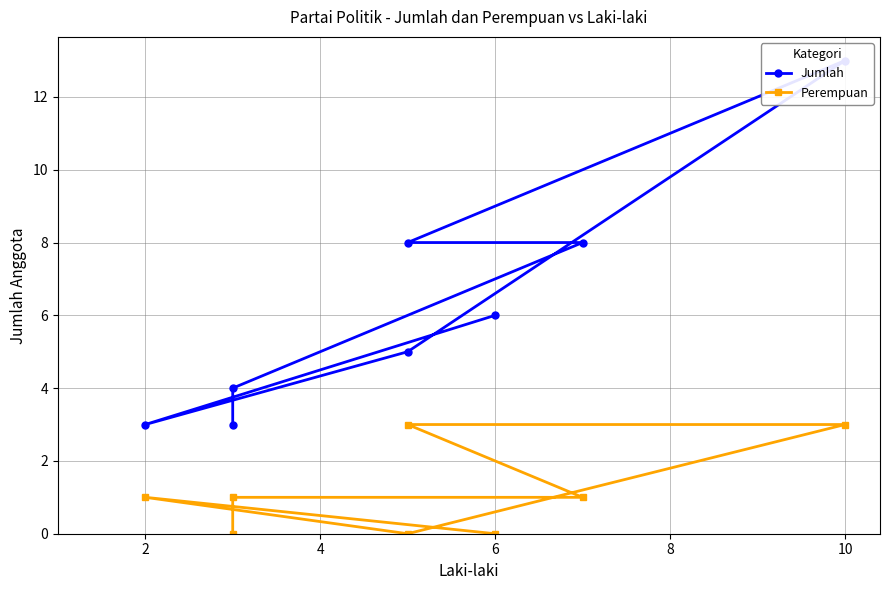

Is it true that Jumlah equals 8 at 10?

False